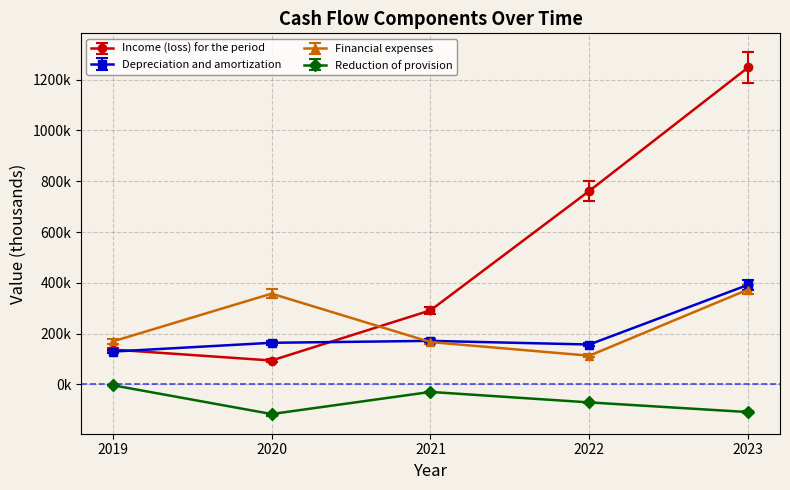

Where is the first local minimum for Financial expenses?

2022